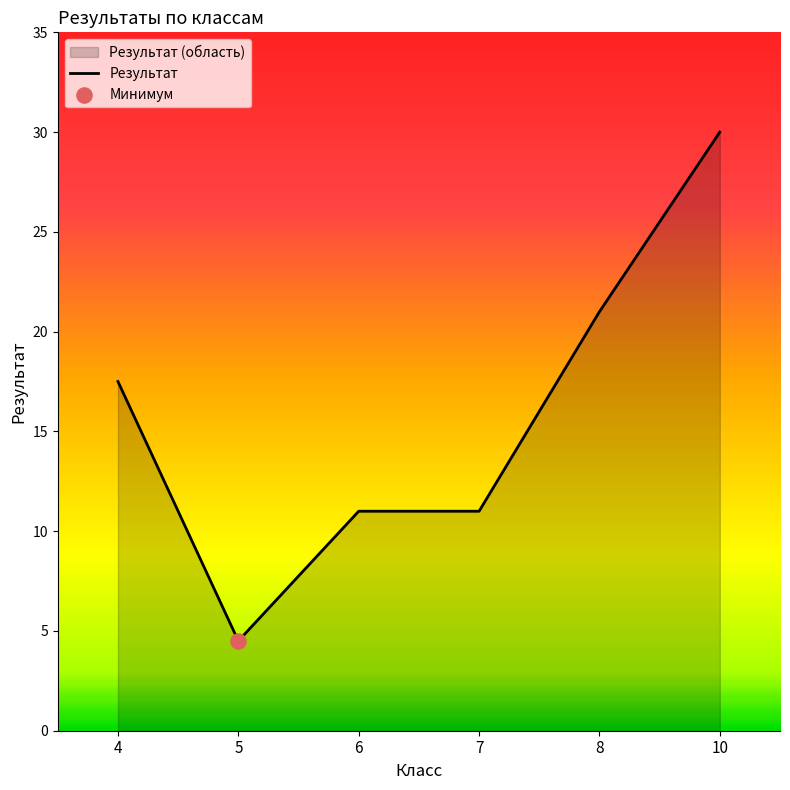

What is the change in value from 4 to 10?

+12.5